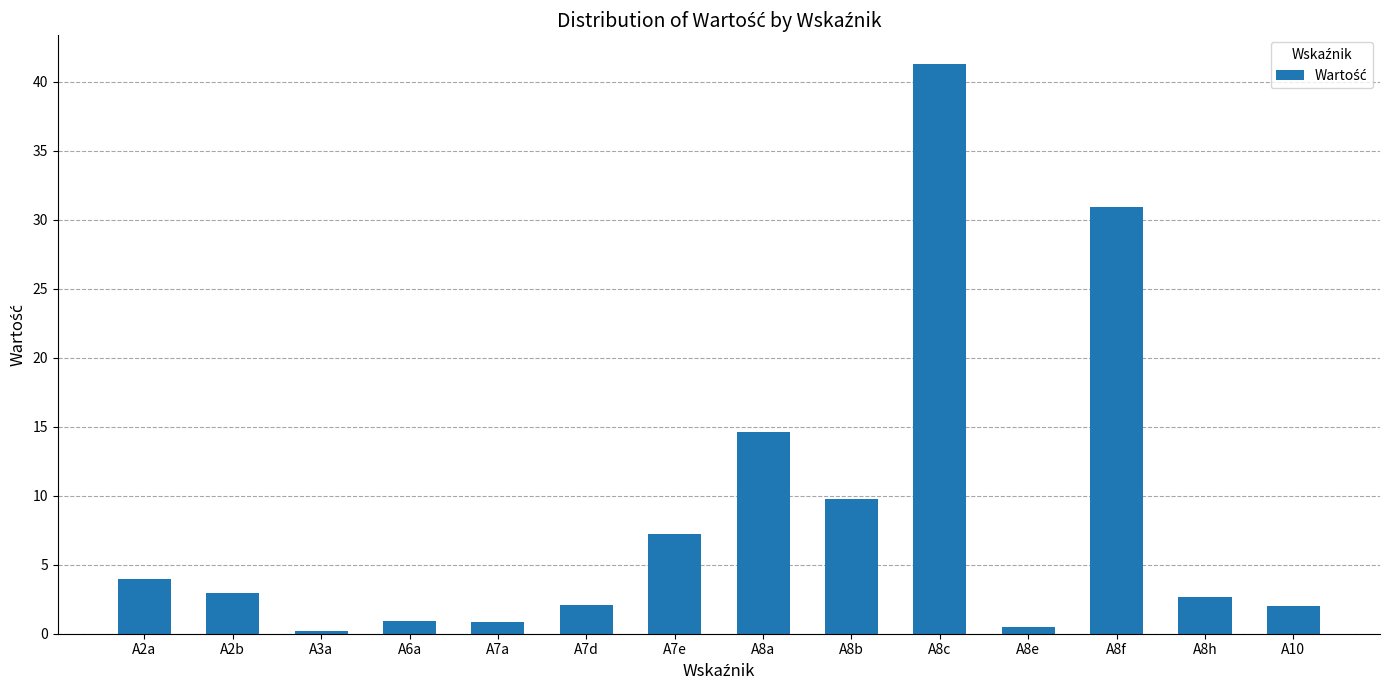

Which label corresponds to the largest value in the chart?

A8c